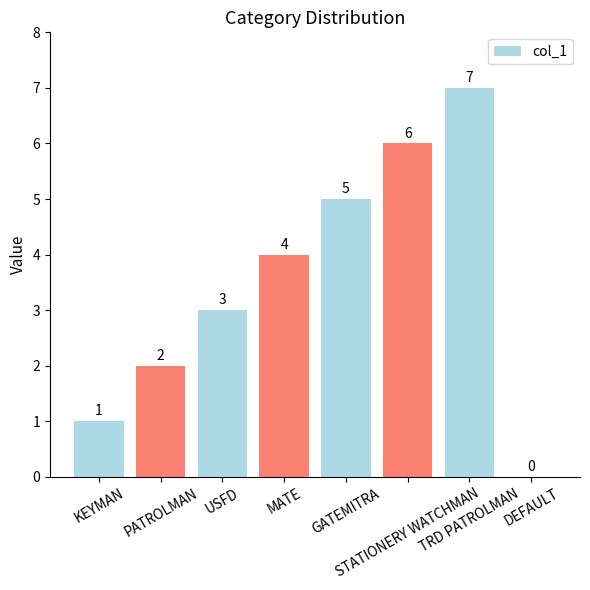

Between USFD and GATEMITRA, which is larger?

GATEMITRA